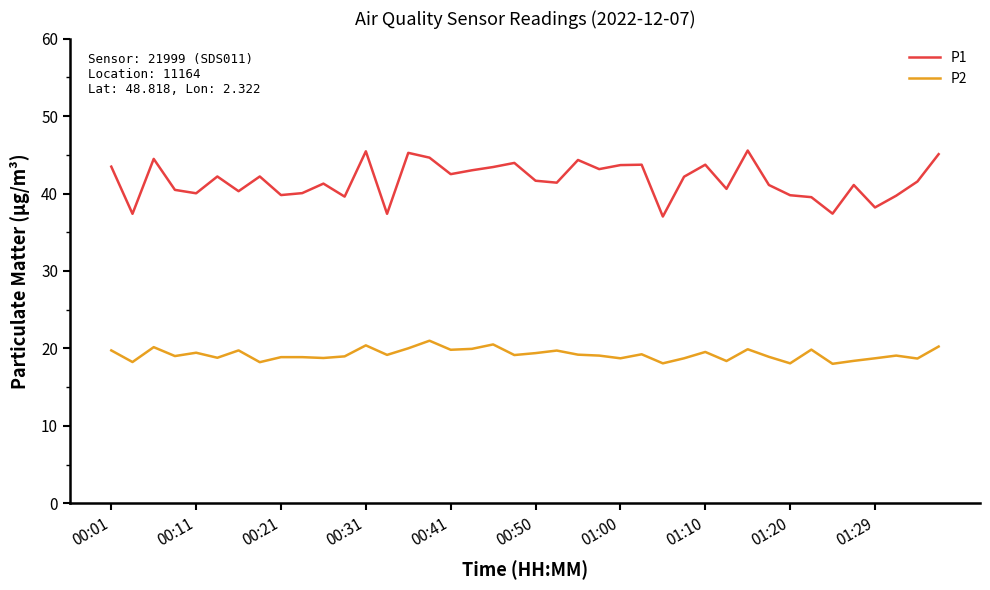

True or false: P1 and P2 intersect in this chart.

False